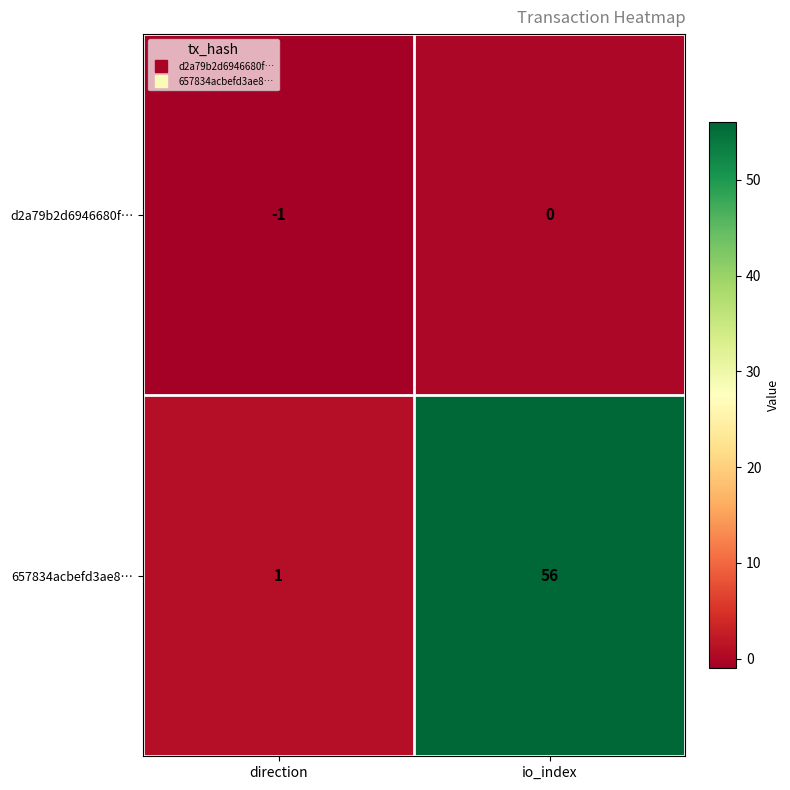

Which category has the highest value in the 657834acbefd3ae8… series?

io_index